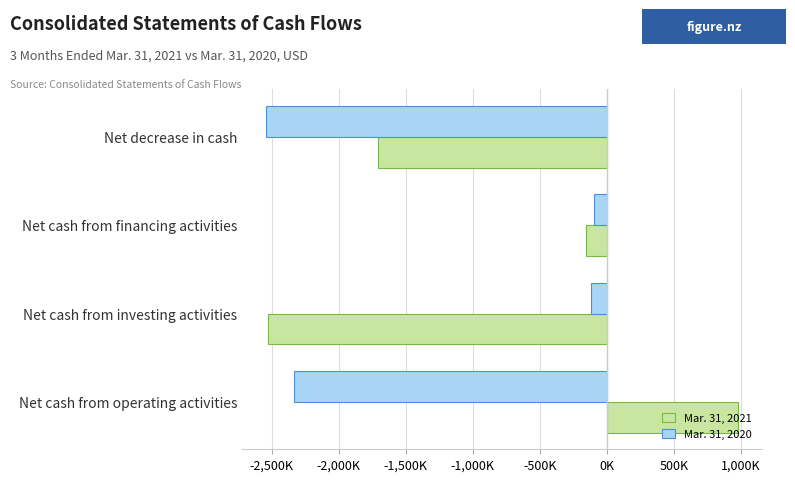

What are all the series names shown in the legend?

Mar. 31, 2021, Mar. 31, 2020